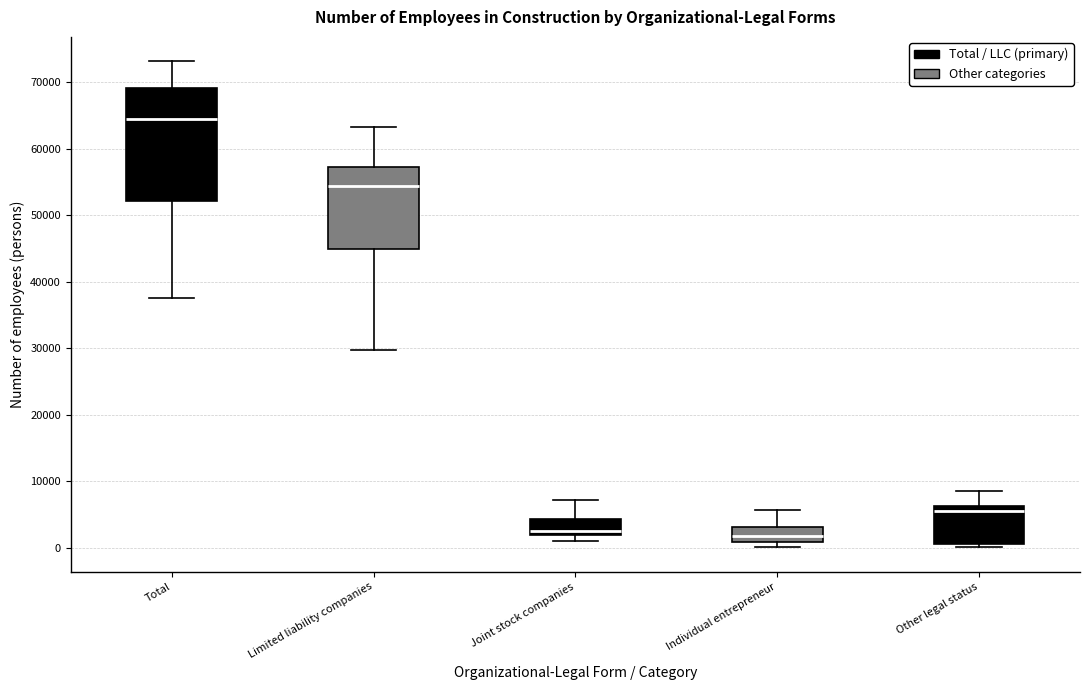

Where does the upper whisker of the box for Limited liability companies end on the y-axis? The values are not printed on the chart, so give them approximately, as read against the axis.

63000